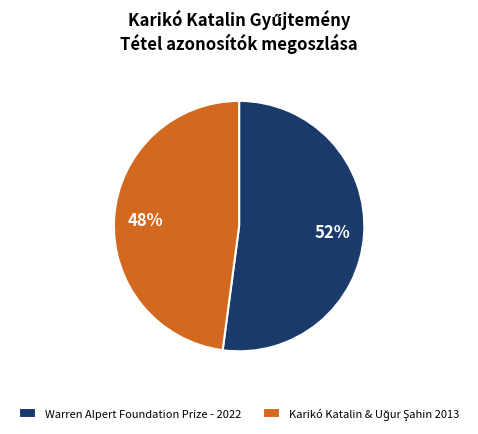

Which category accounts for the majority?

Warren Alpert Foundation Prize - 2022